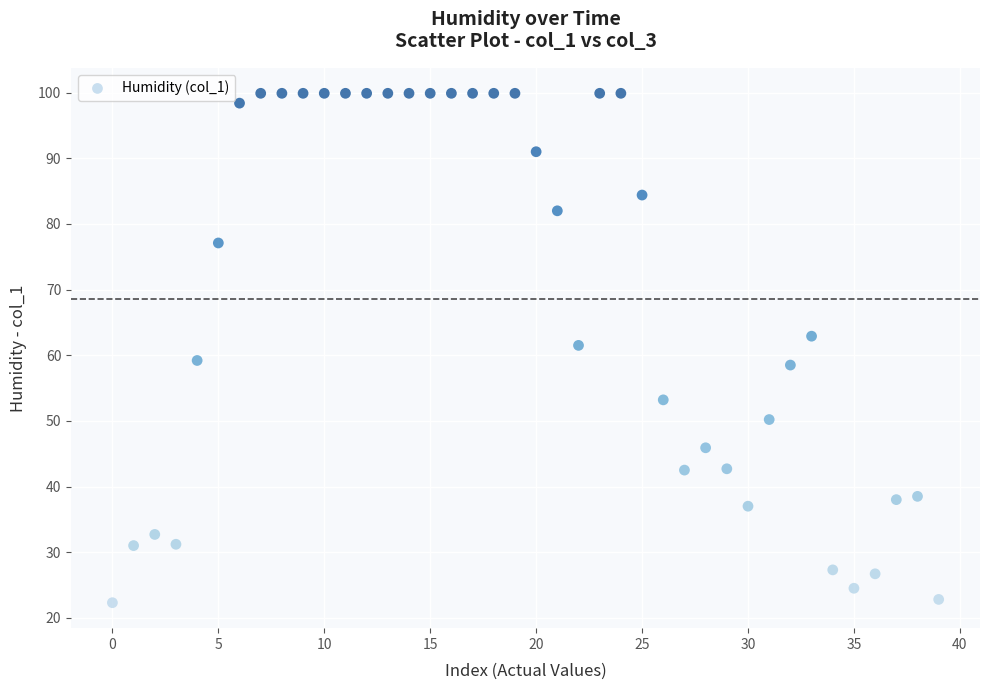

What is the range of Y values (max minus min)?

77.6